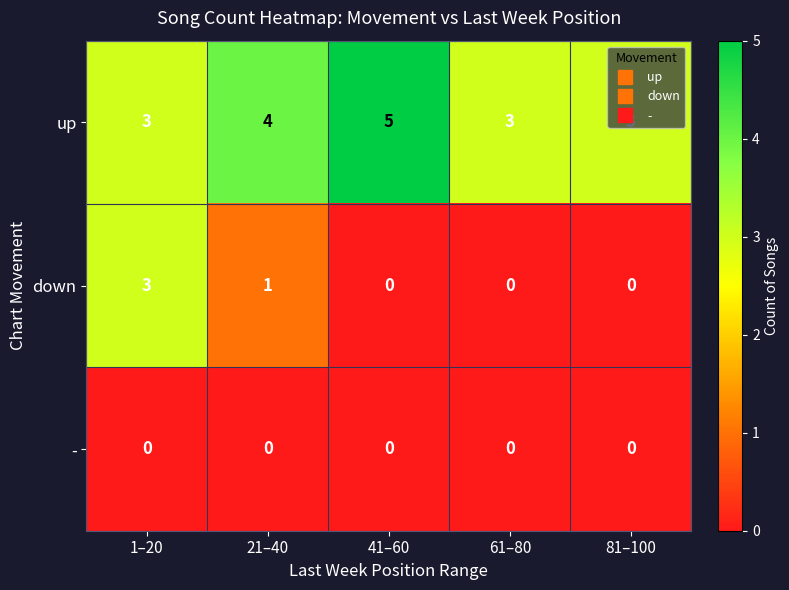

How many data points does each series have?

5